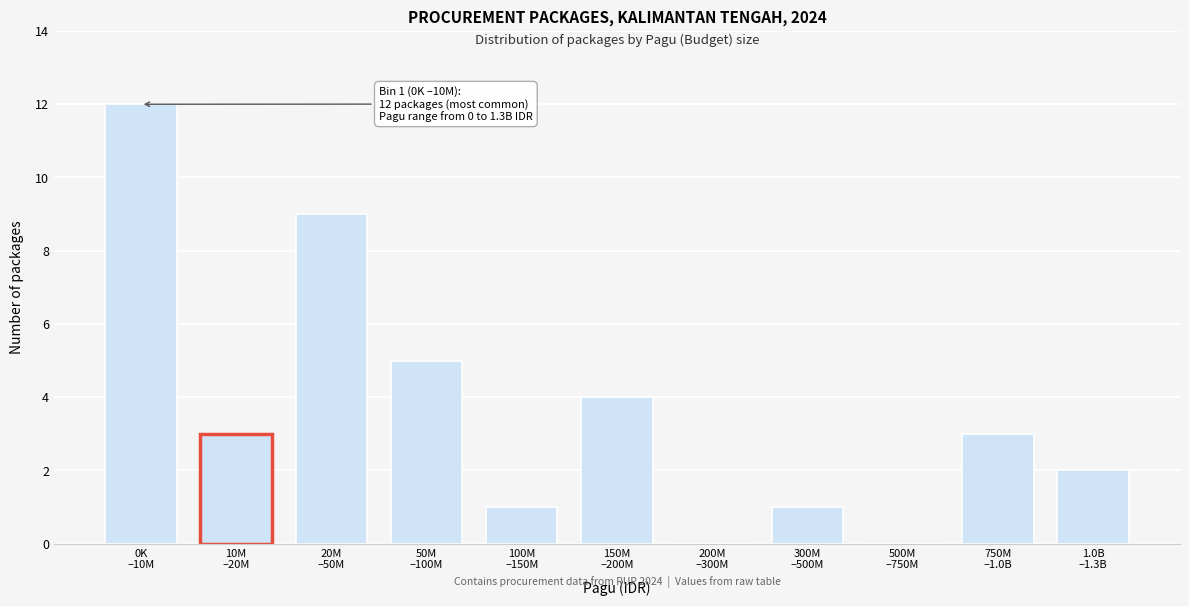

What is the maximum value shown in the chart?

12